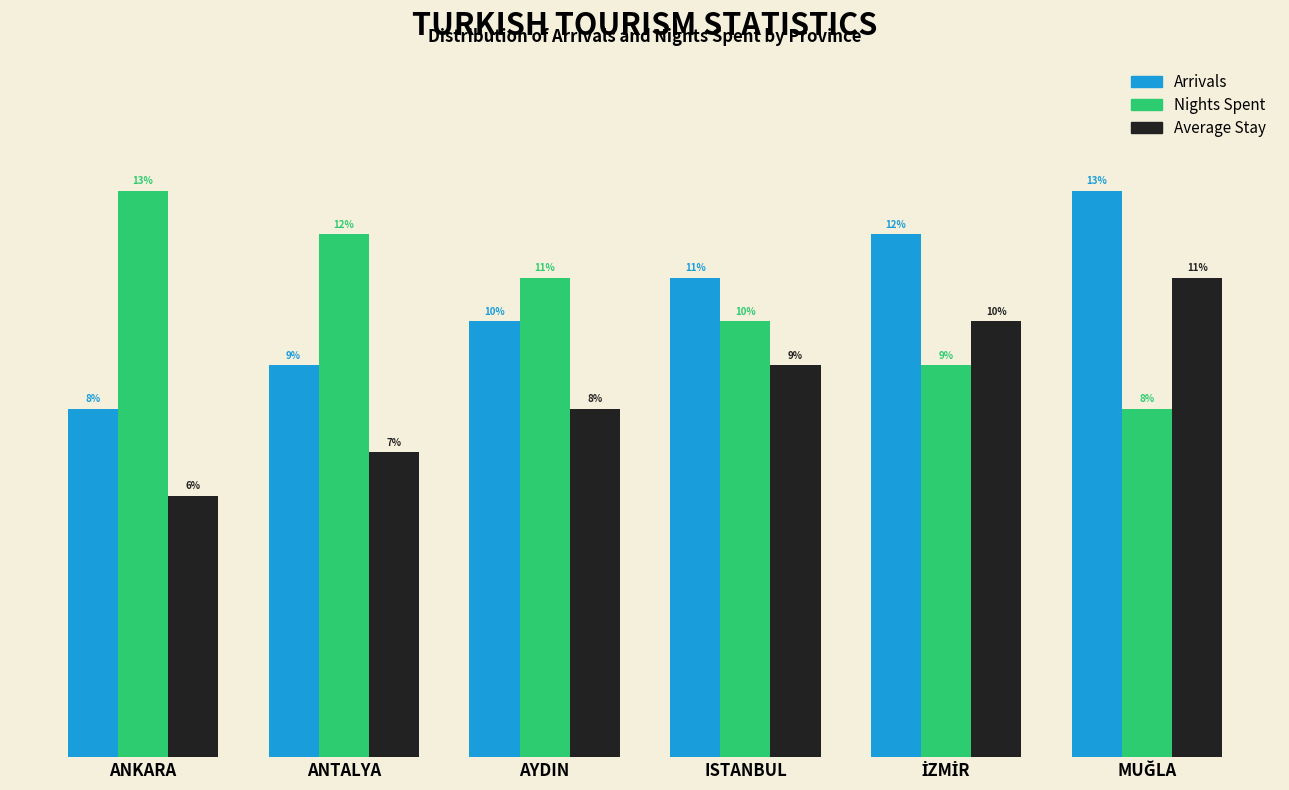

Rank the series at ANKARA from highest to lowest value.

Nights Spent, Arrivals, Average Stay